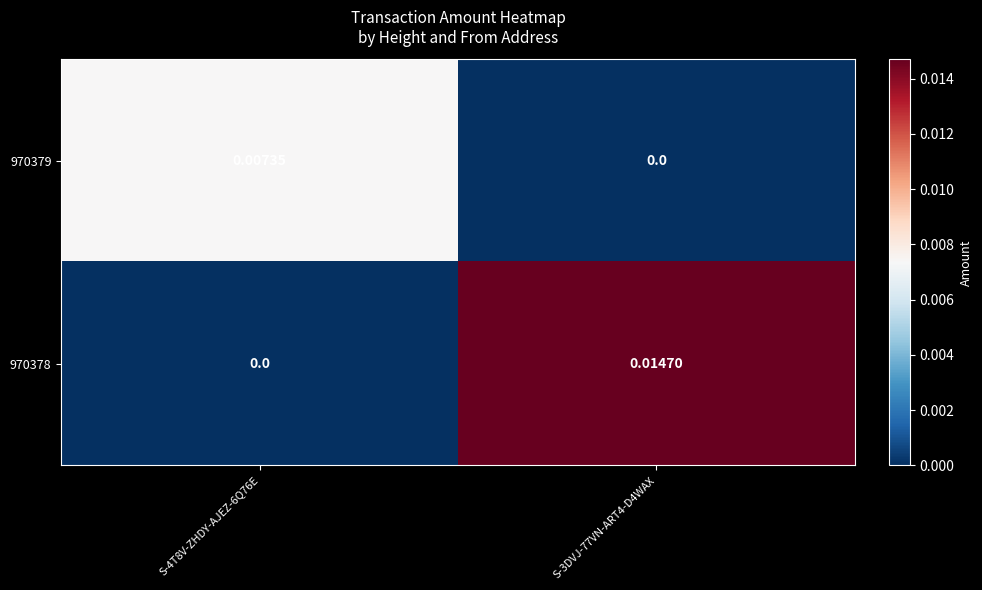

Is the value of 970379 at S-4T8V-ZHDY-AJEZ-6Q76E greater than the value of 970378 at S-3DVJ-77VN-ART4-D4WAX?

No